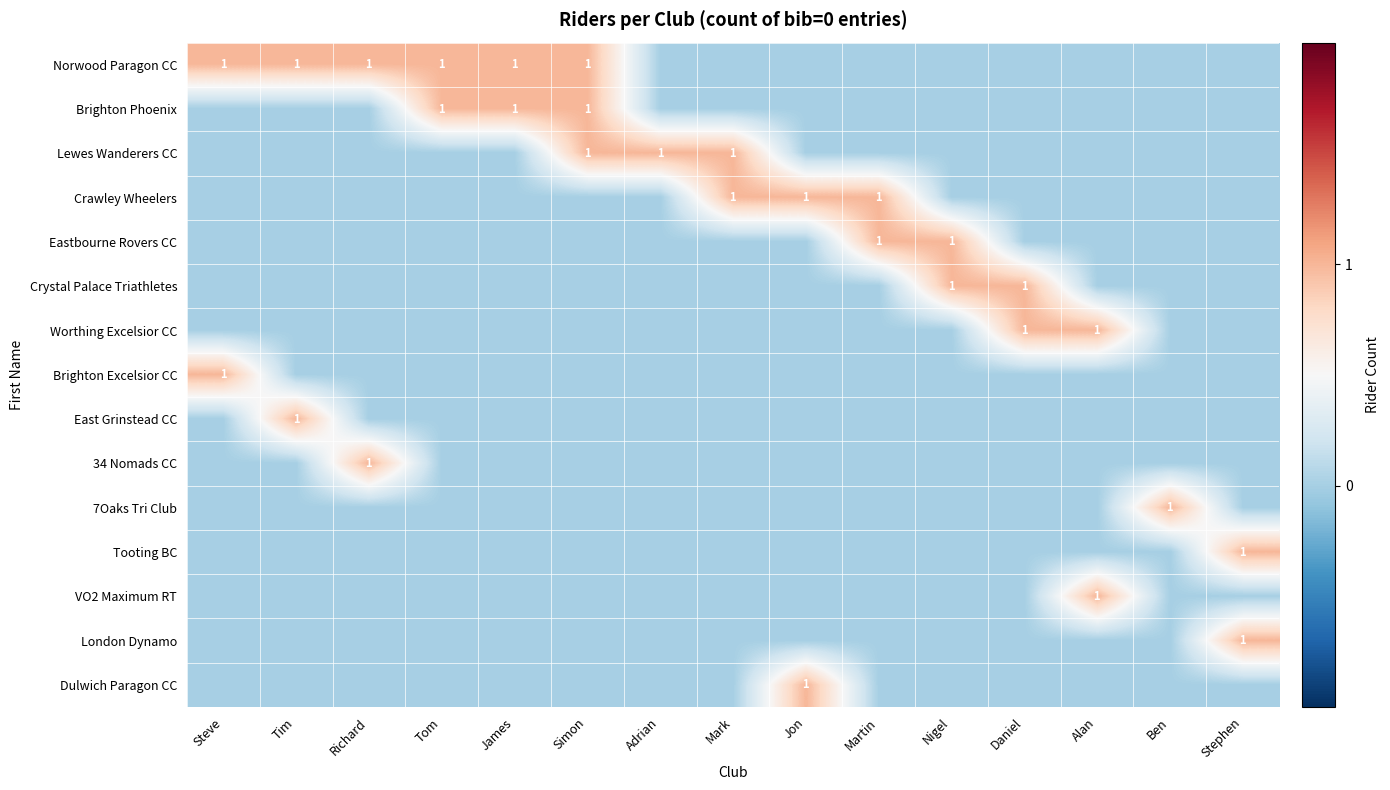

Is it true that Crystal Palace Triathletes equals 1 at Daniel?

True